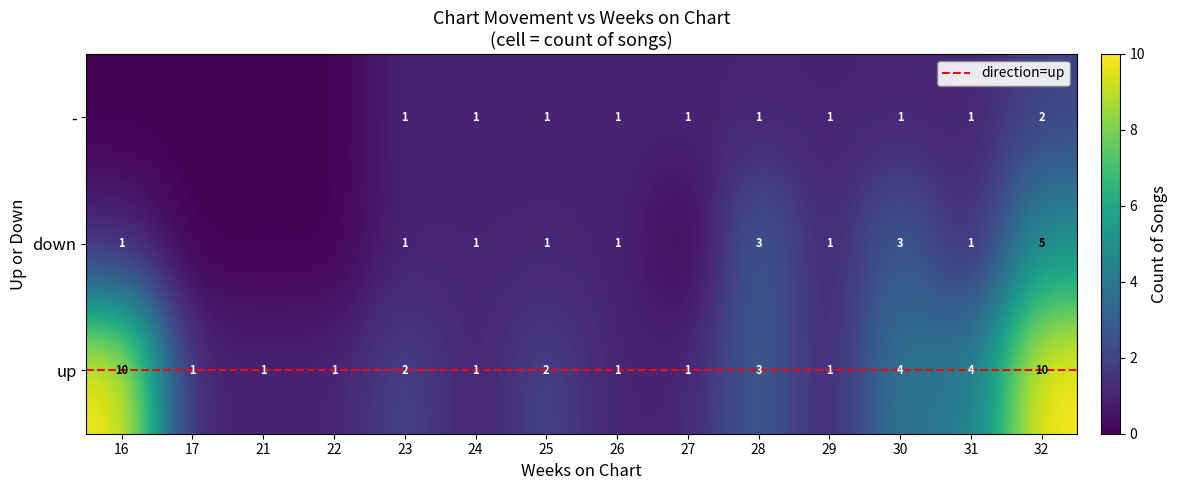

The - series shows 1 at 26. True or false?

True